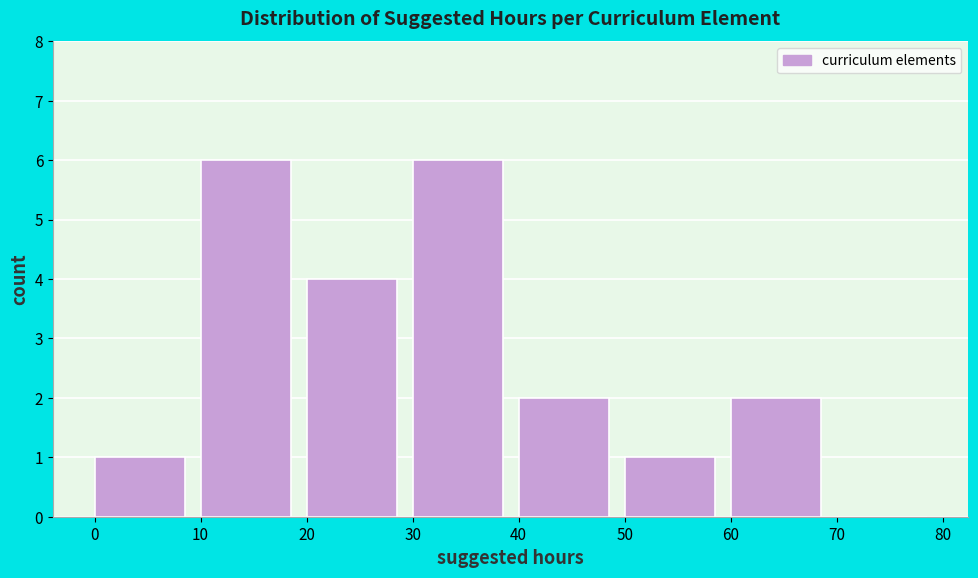

Reading left to right, transcribe this chart: for each bar, give the range it covers on the x-axis and its height. The values are not printed on the chart, so give them approximately, as read against the axis.

0 to 10: 1
10 to 20: 6
20 to 30: 4
30 to 40: 6
40 to 50: 2
50 to 60: 1
60 to 70: 2
70 to 80: 0